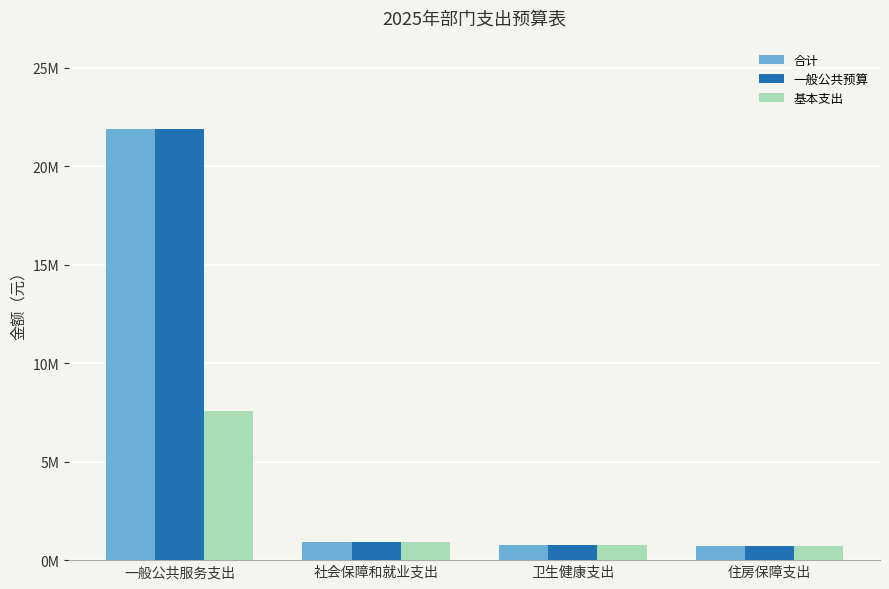

Rank the categories by 基本支出 value from lowest to highest.

住房保障支出, 卫生健康支出, 社会保障和就业支出, 一般公共服务支出